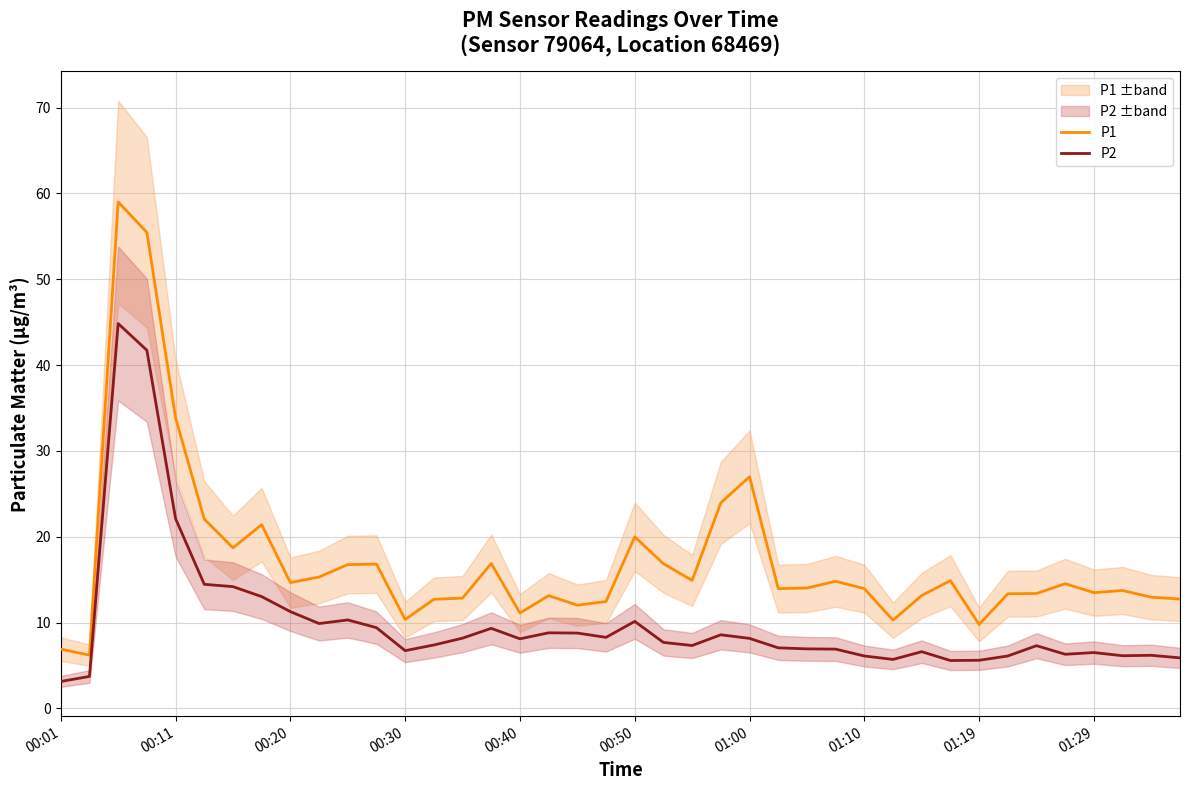

Rank the series by their maximum value, from lowest to highest.

P2, P1